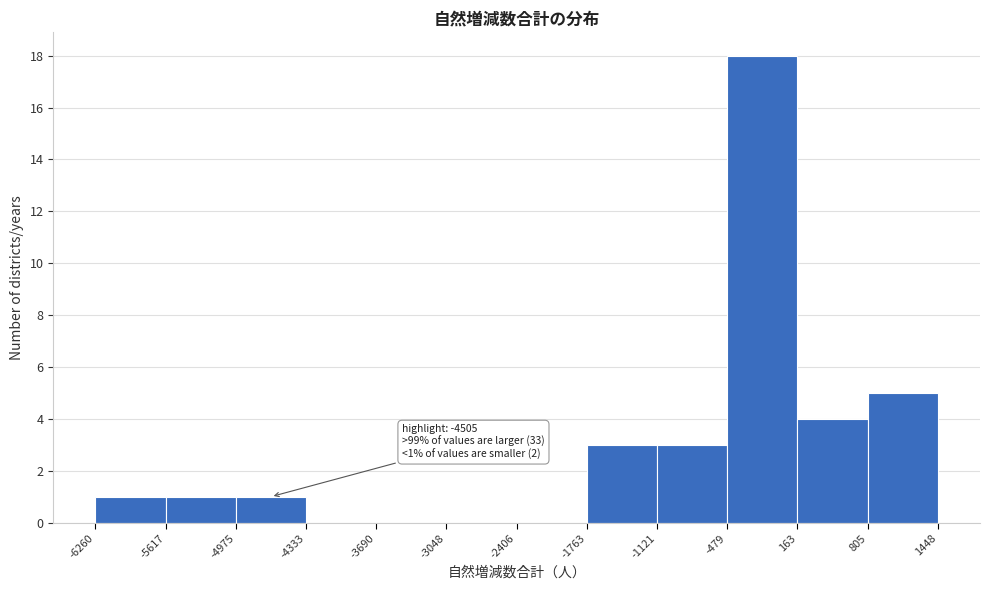

Over which range of the x-axis is the bar tallest?

-479 to 163